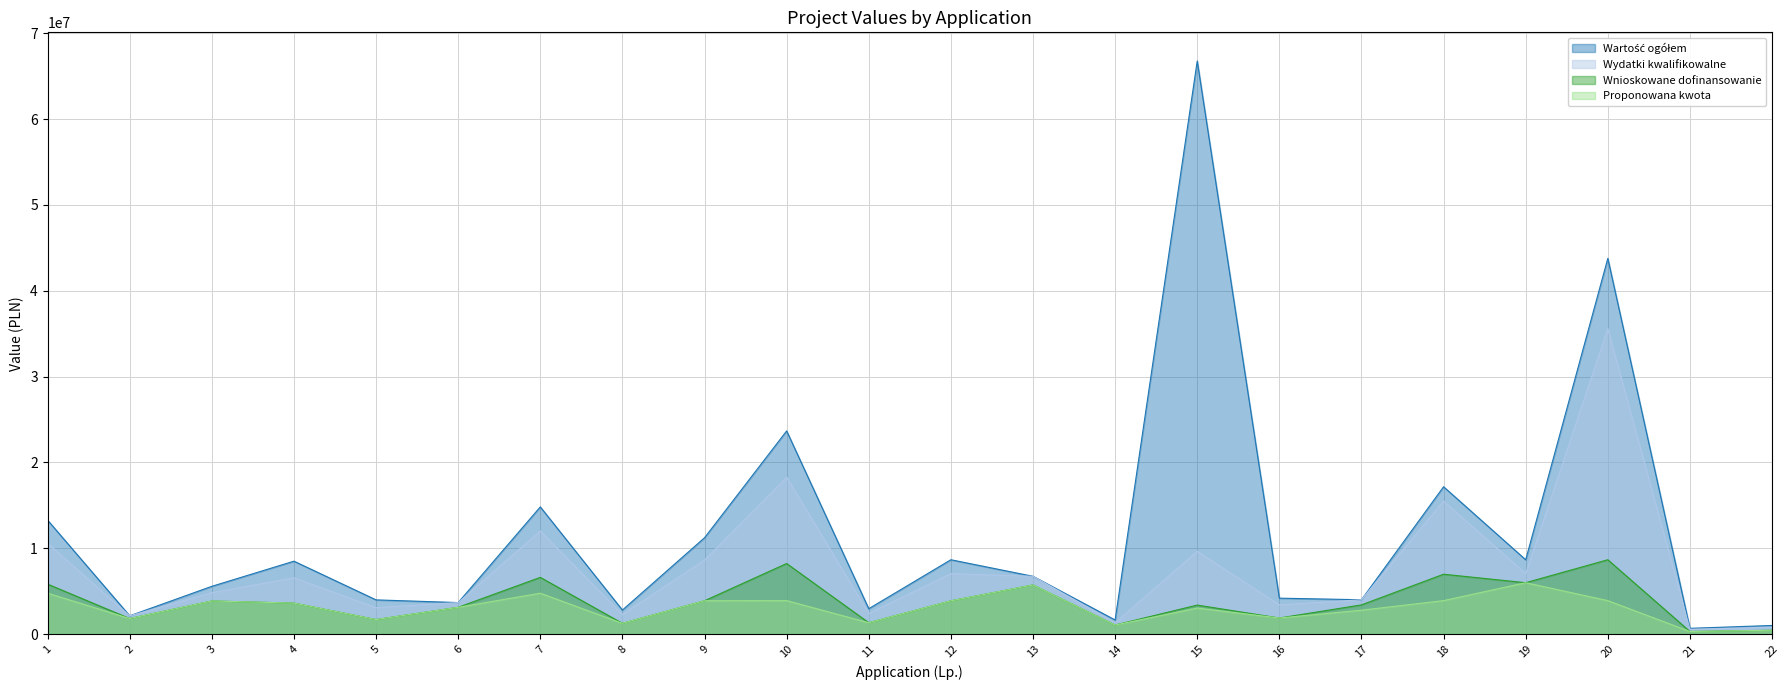

What is the sum of the Wartość ogółem values at 9 and 15?

77990961.3